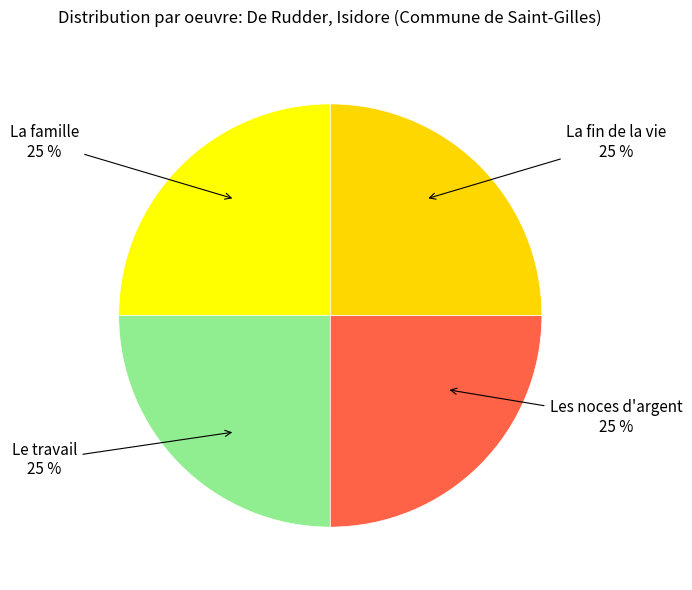

How many slices are in this pie chart?

4